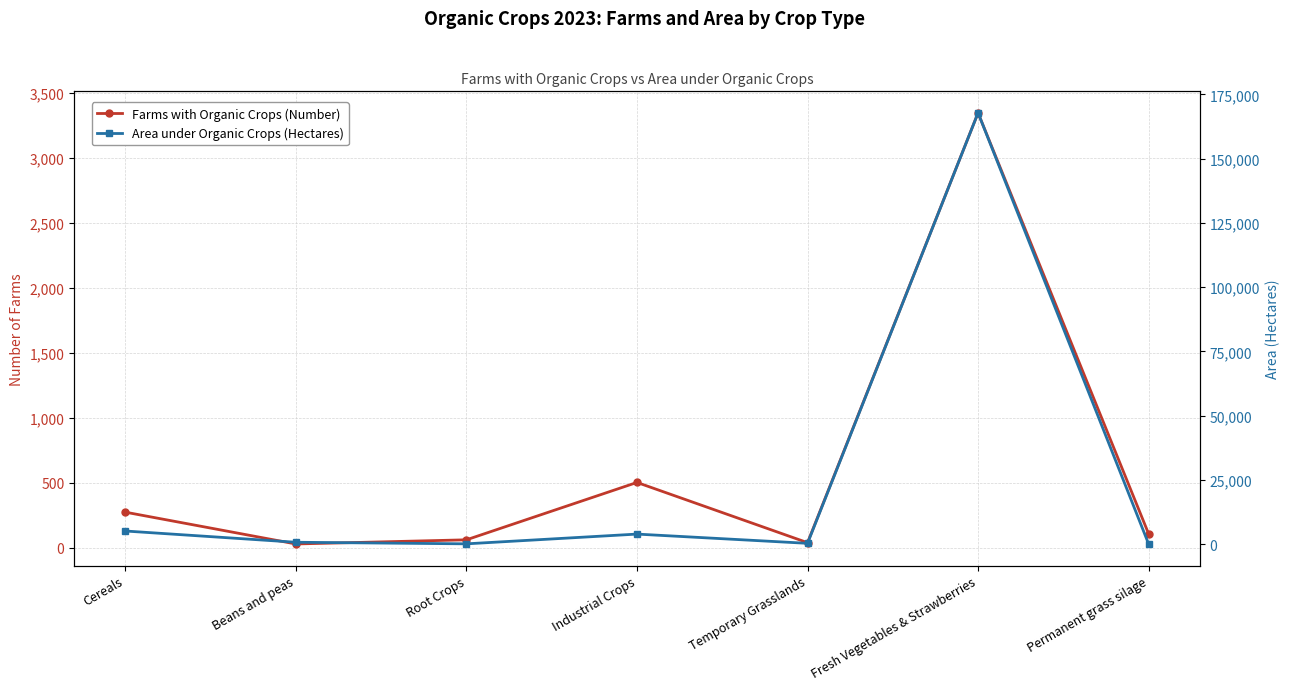

Which category has the lowest value in the Farms with Organic Crops (Number) series?

Beans and peas